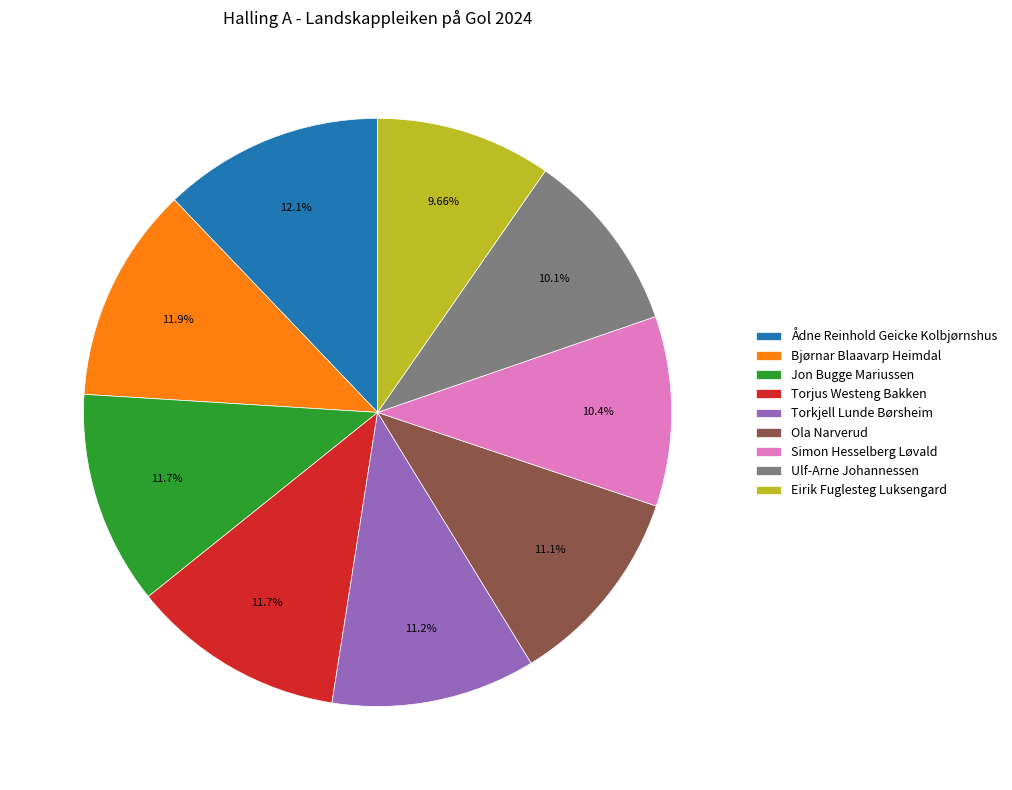

How many segments does this pie chart have?

9